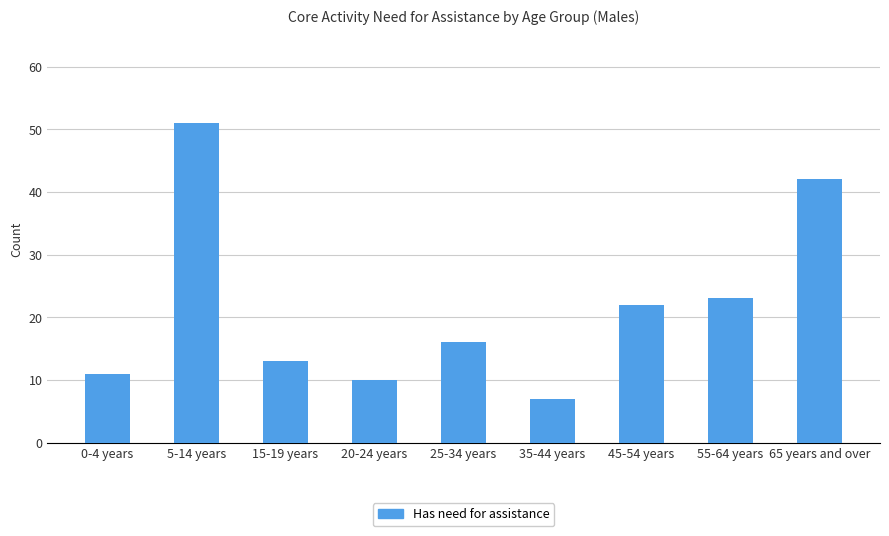

True or false: the data shows 5 at 20-24 years.

False